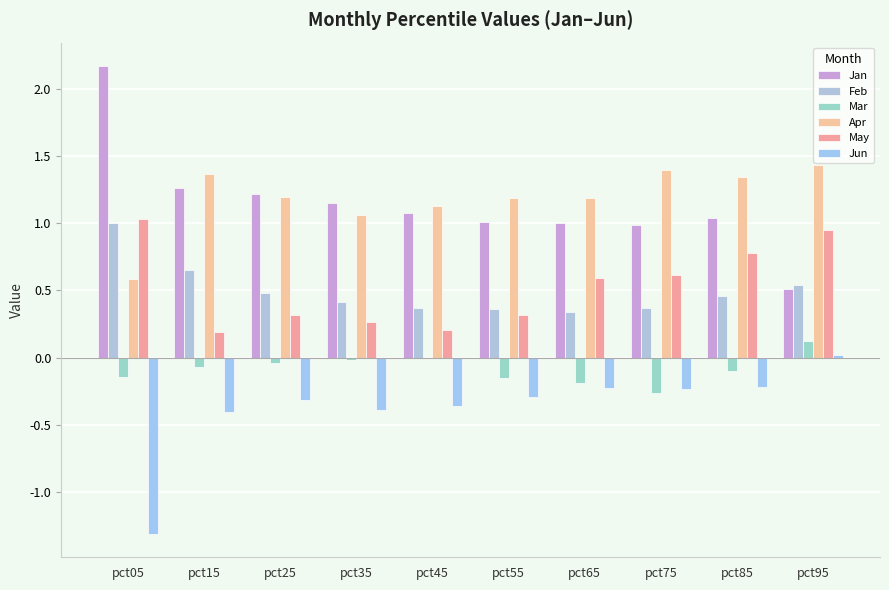

Which label corresponds to the smallest value in the chart?

pct05